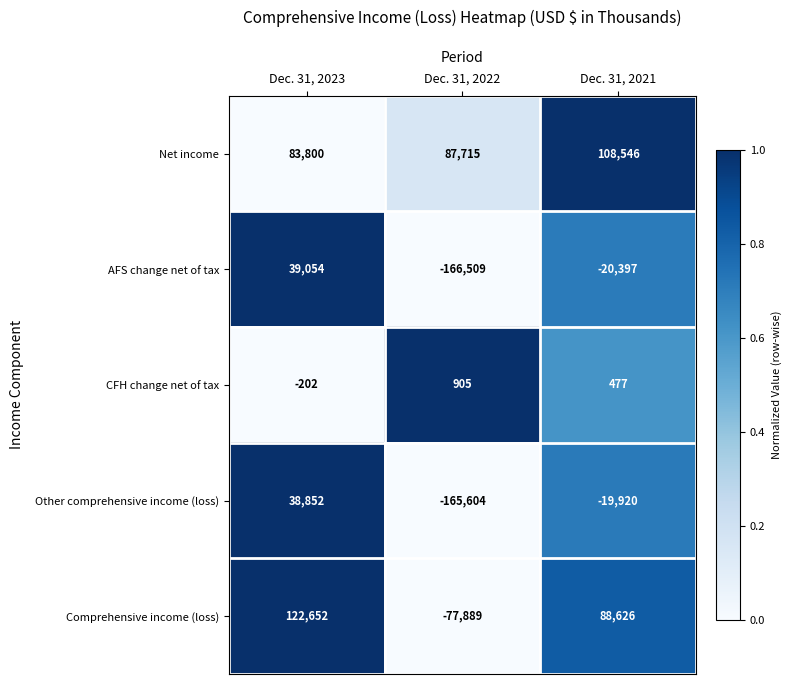

Rank the series by their maximum value, from lowest to highest.

CFH change net of tax, Other comprehensive income (loss), AFS change net of tax, Net income, Comprehensive income (loss)